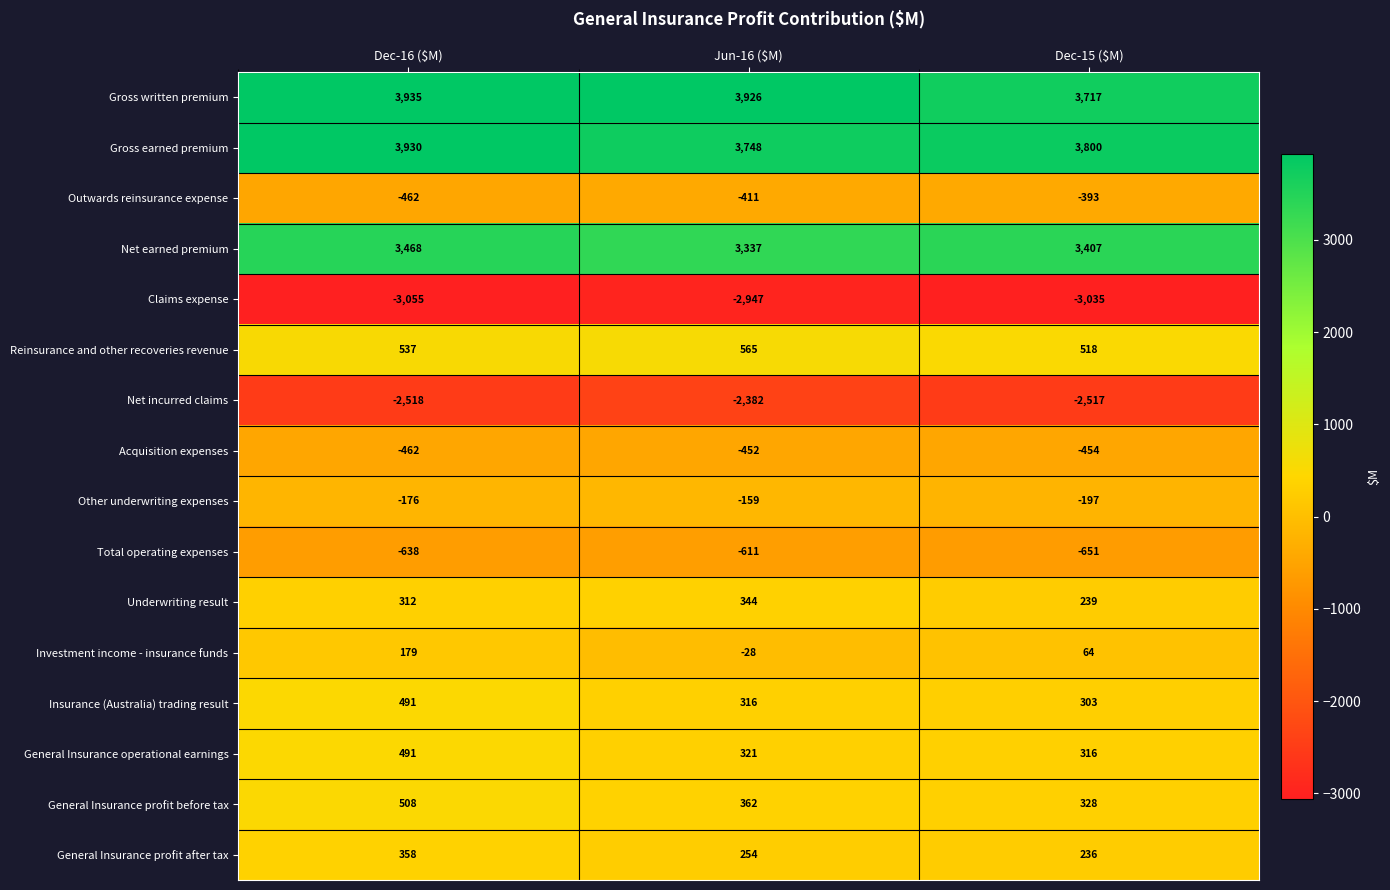

Count the number of data series in this chart.

16